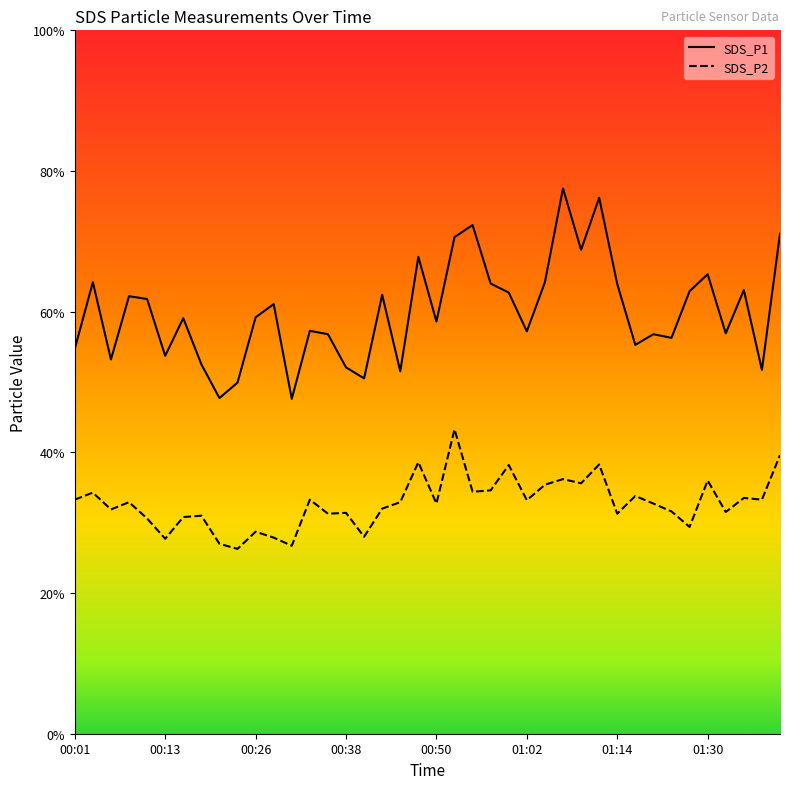

Which series has the largest total across all categories?

SDS_P1